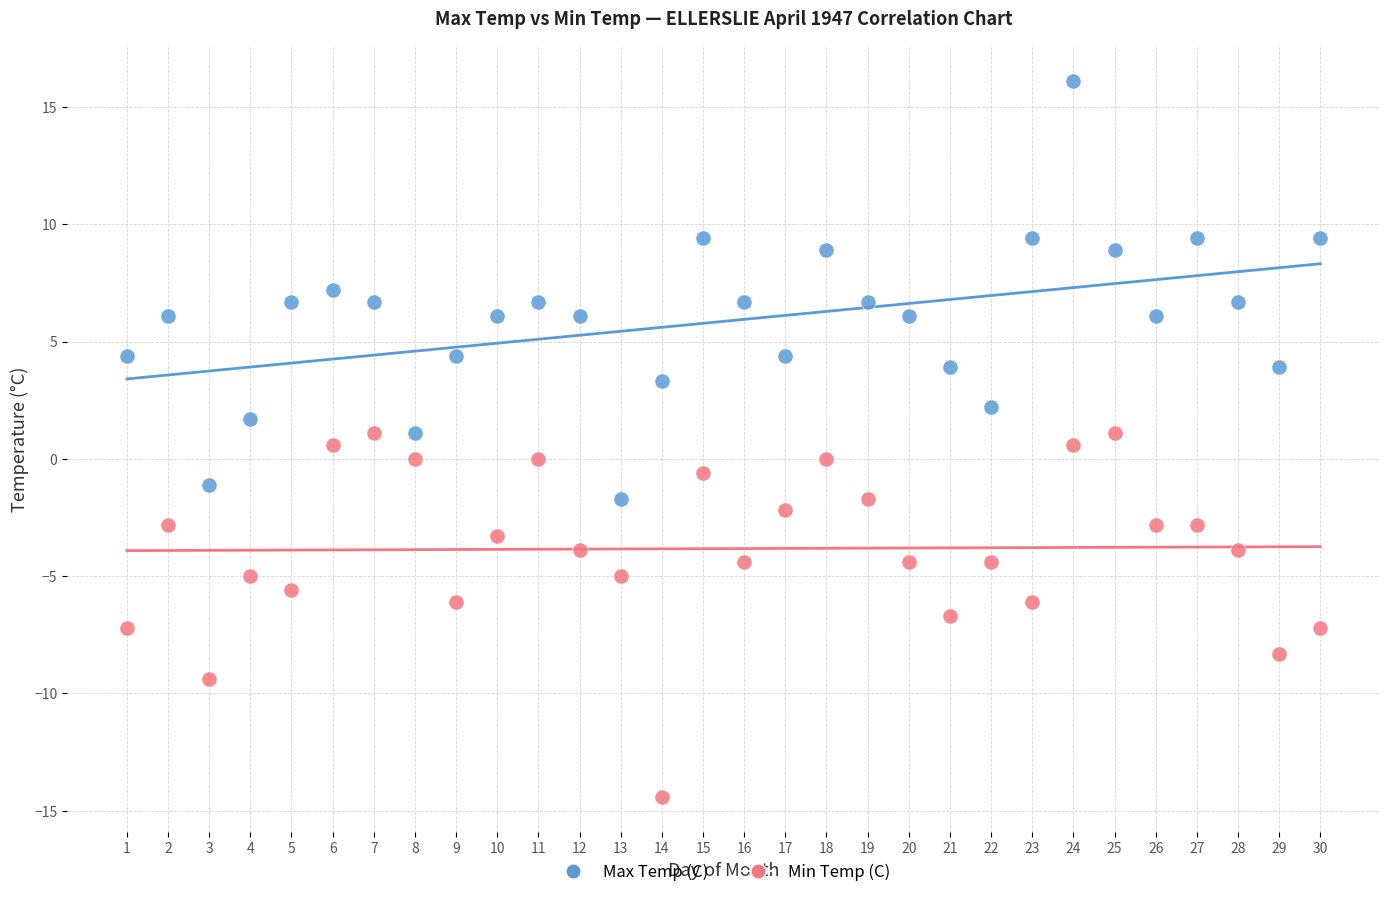

Which series contains the highest Y value?

Max Temp (C)